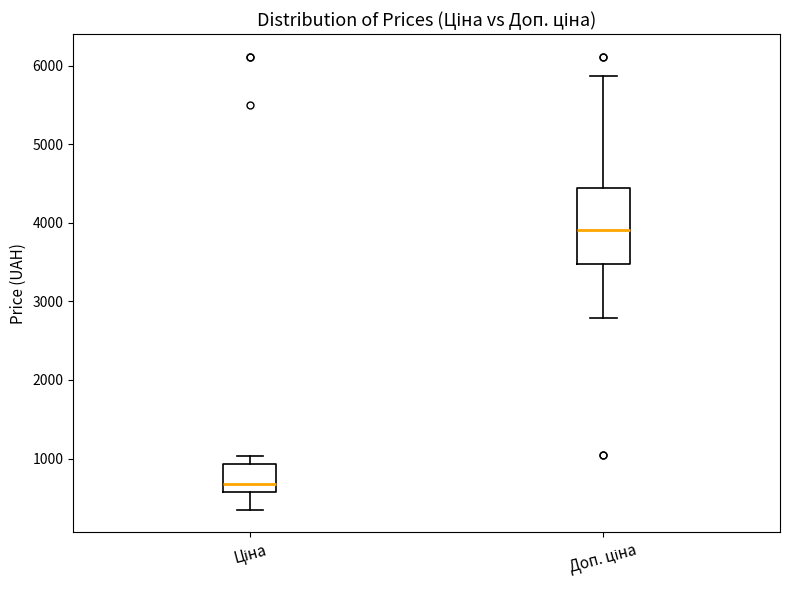

Reading left to right, read every box against the y-axis: the position of its median line, the range the box covers, and the ends of its whiskers. The values are not printed on the chart, so give them approximately, as read against the axis.

Ціна: median 700, box 600 to 900, whiskers 300 to 1000
Доп. ціна: median 3900, box 3500 to 4400, whiskers 2800 to 5900